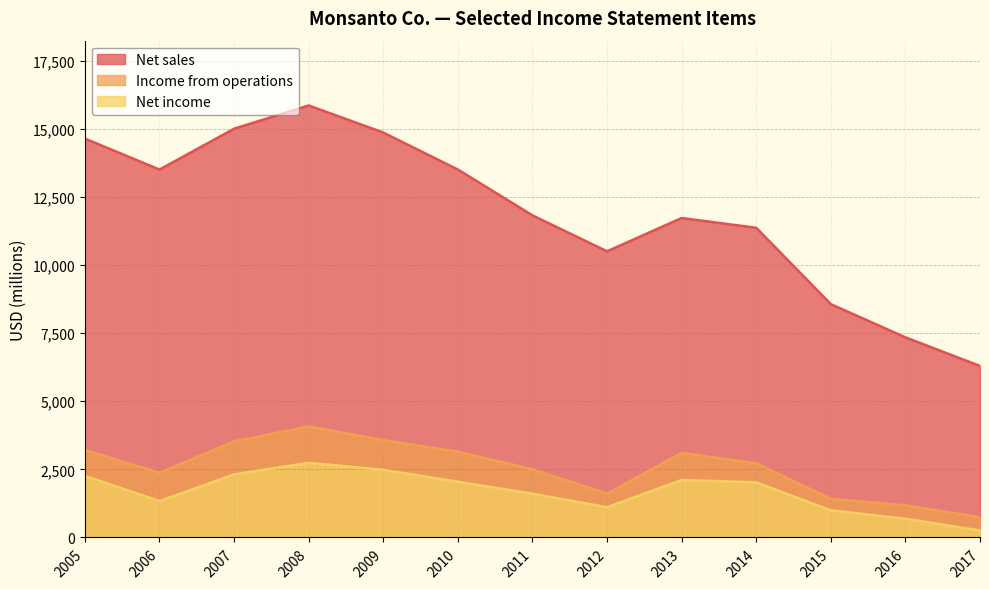

What is the maximum value shown in the chart?

15855